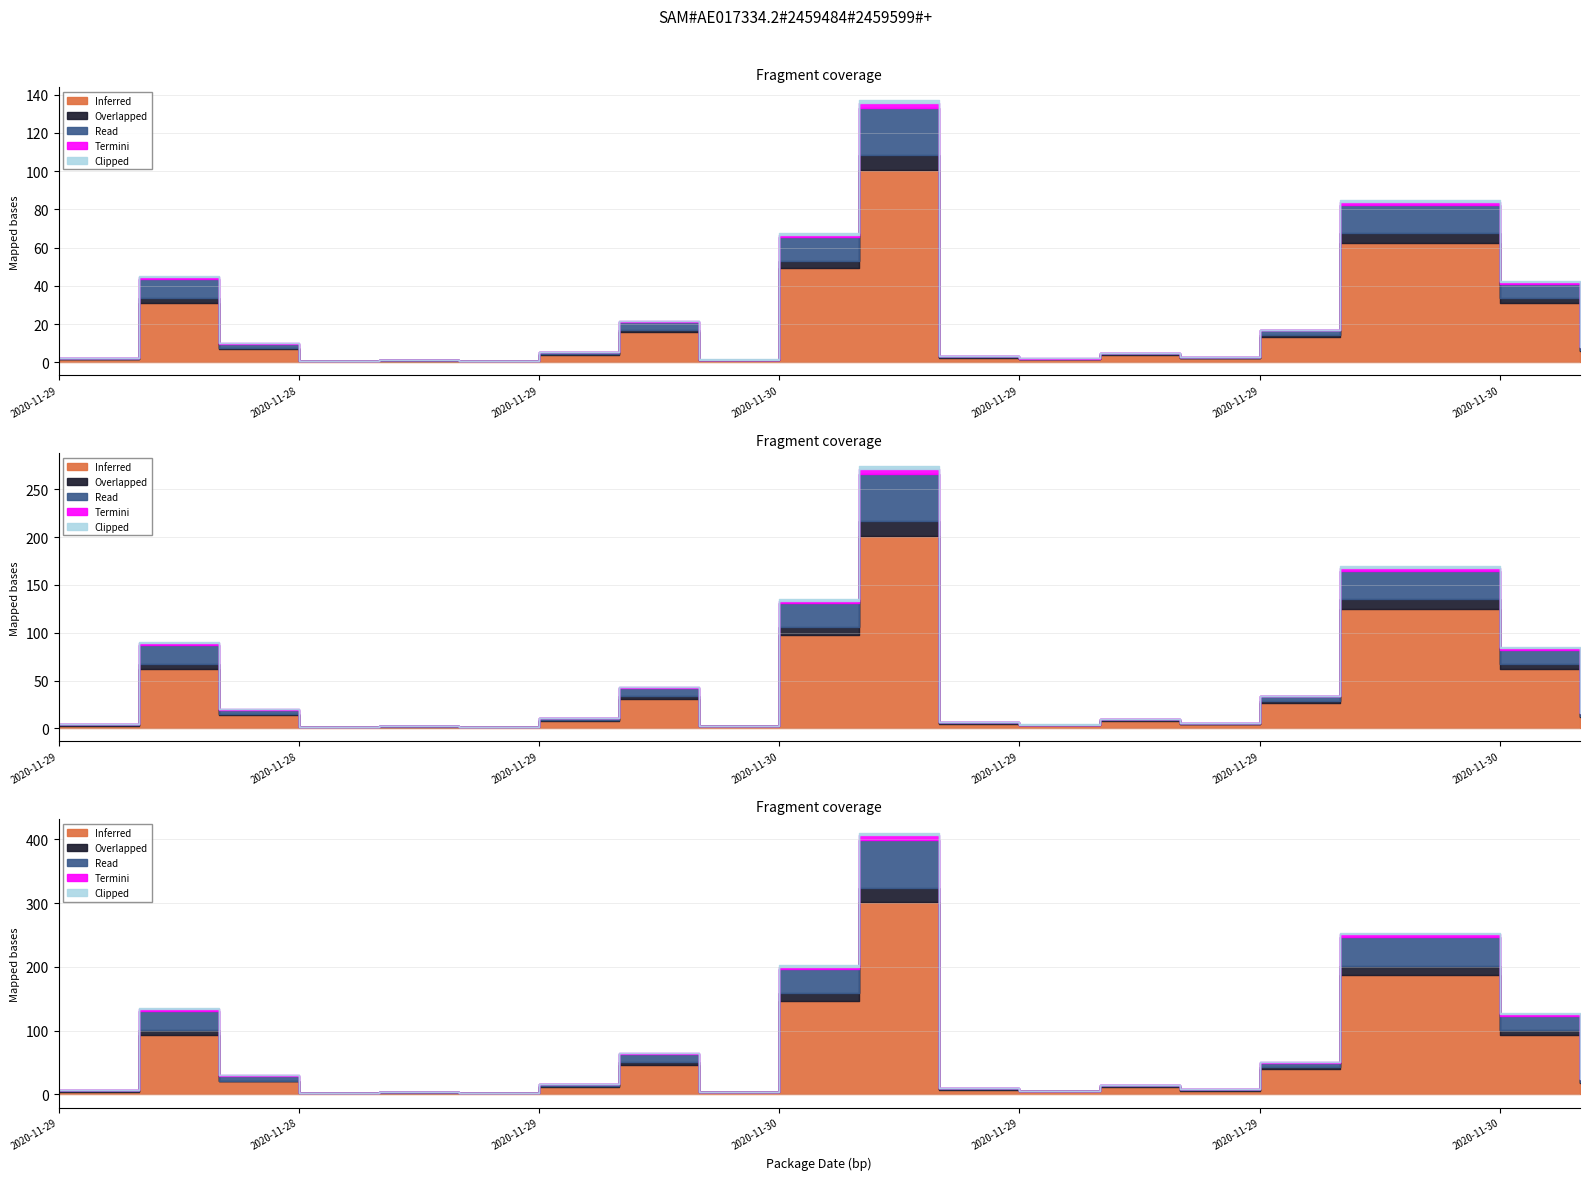

In Inferred, how many points are higher than both neighbors (excluding endpoints)?

5